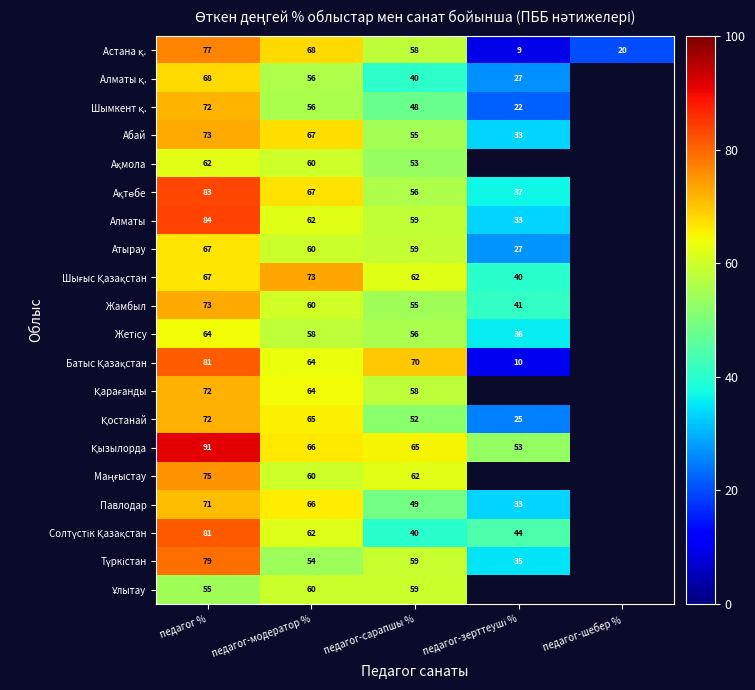

The Қарағанды series shows 58.0 at педагог-сарапшы %. True or false?

True